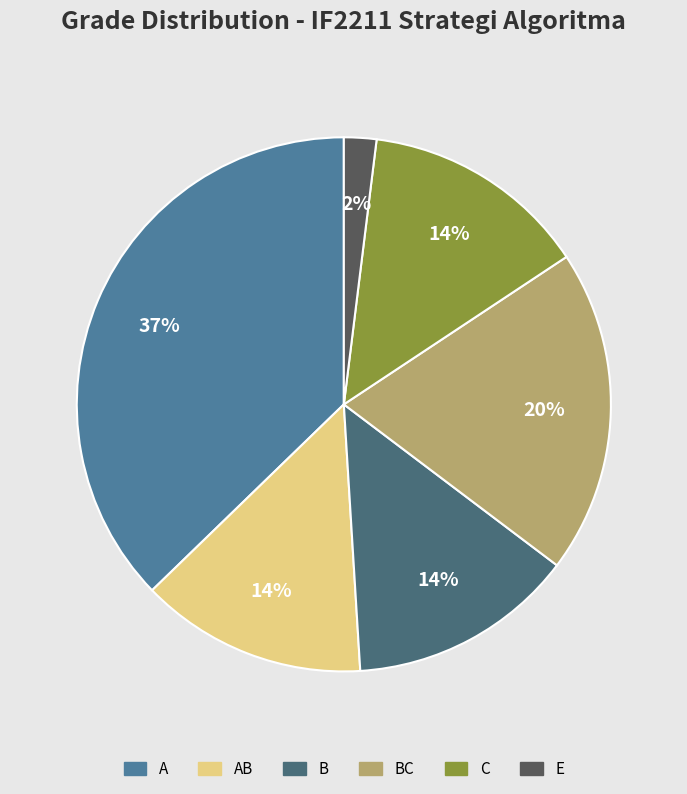

To the nearest percent, what is the average slice percentage?

17%